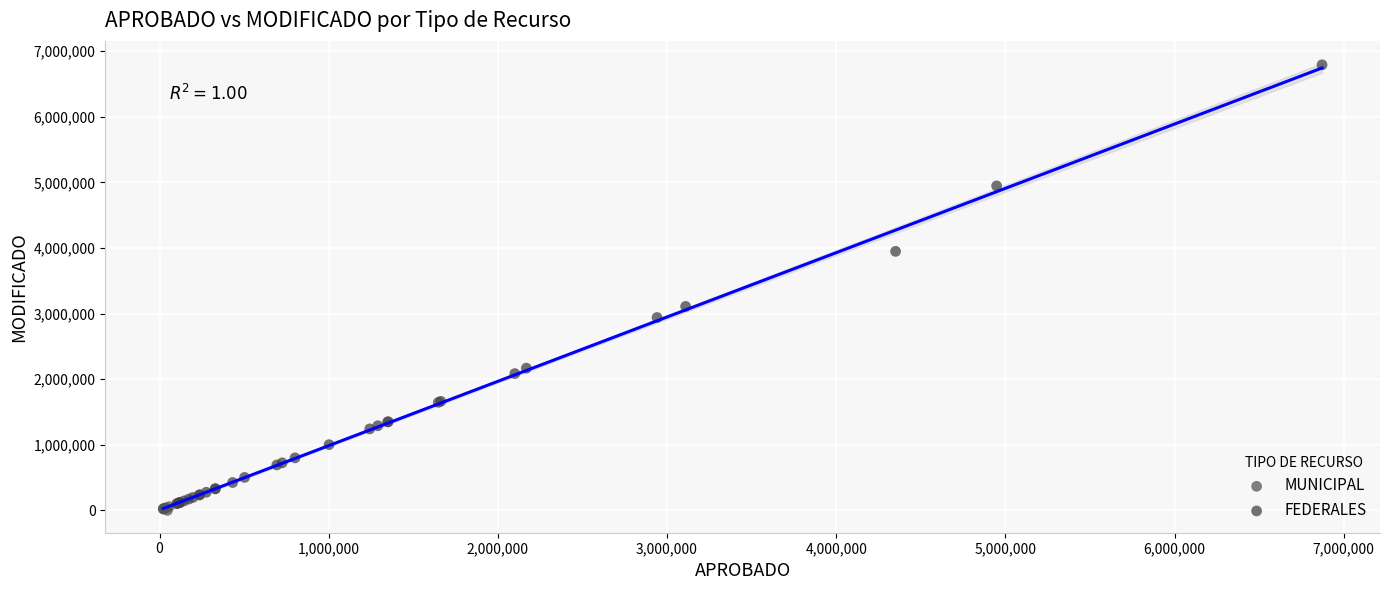

Which series has the largest Y range (max minus min)?

FEDERALES